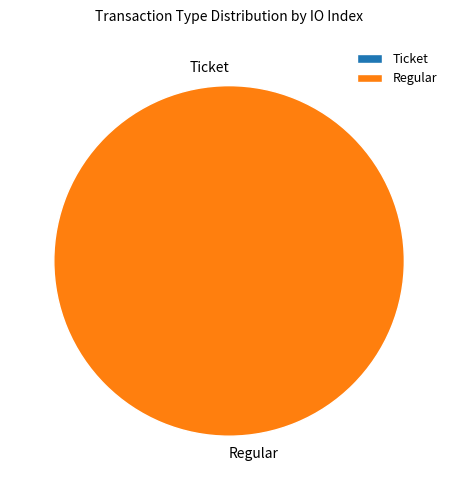

Count the number of slices in the pie.

2